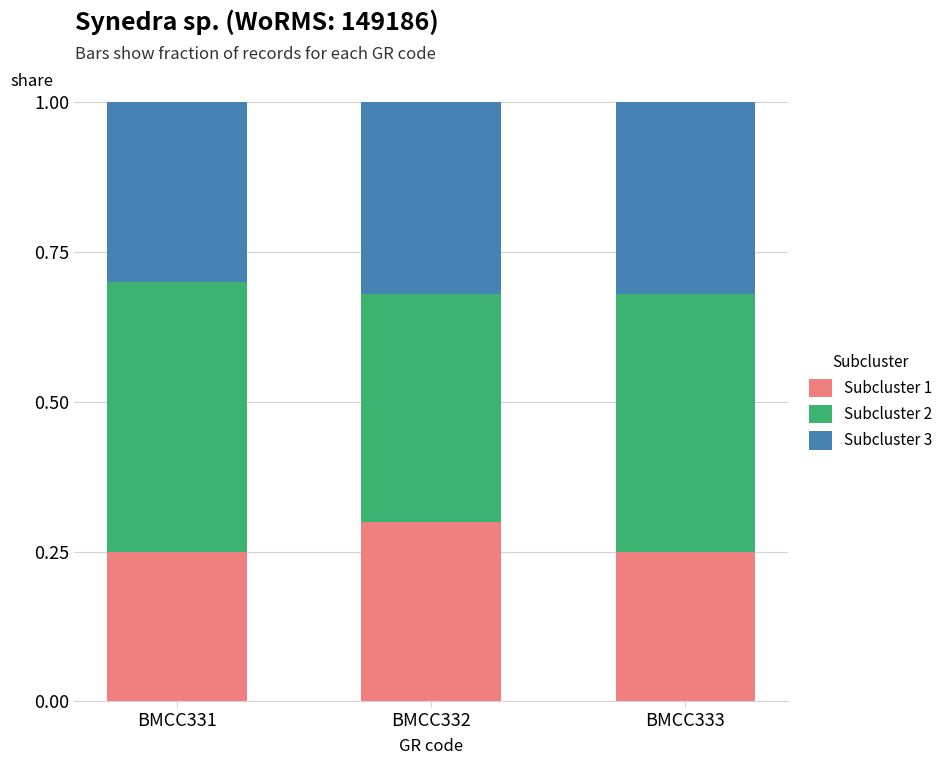

What is the total value across all series at BMCC333?

1.0